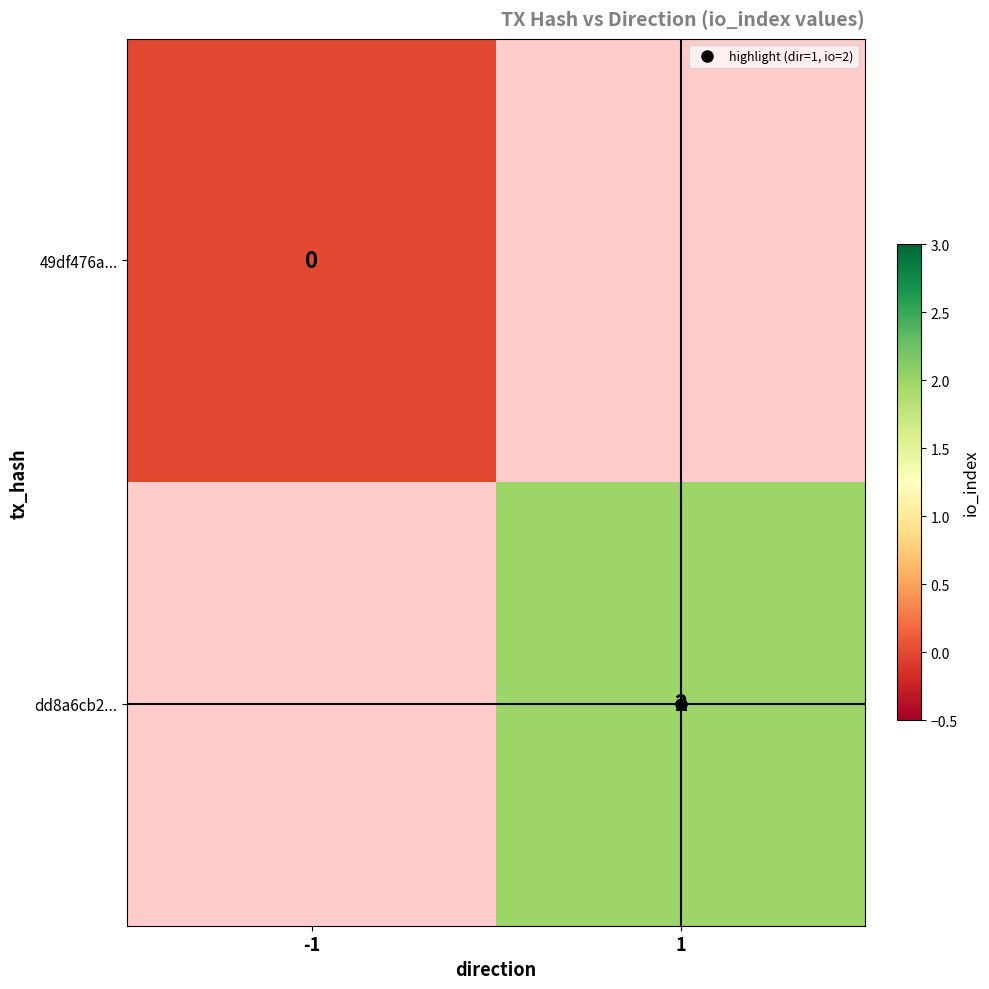

Count the number of categories in the chart.

2